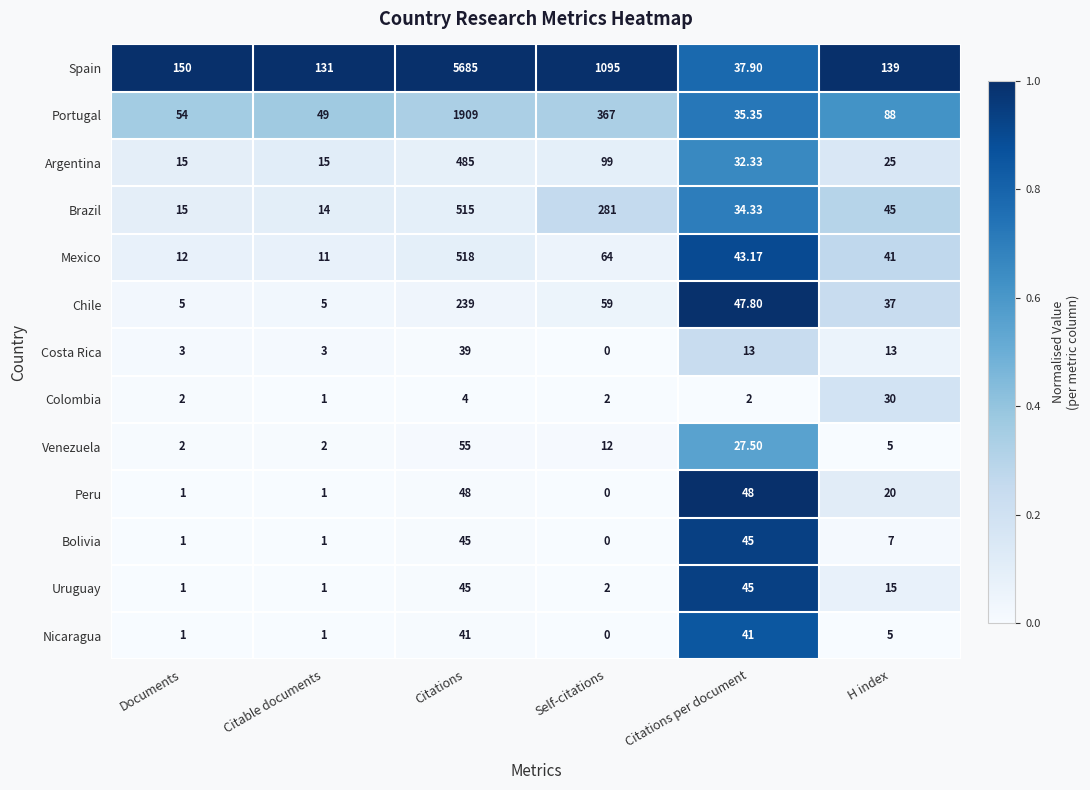

Where is Portugal nearest to the value 972?

Self-citations